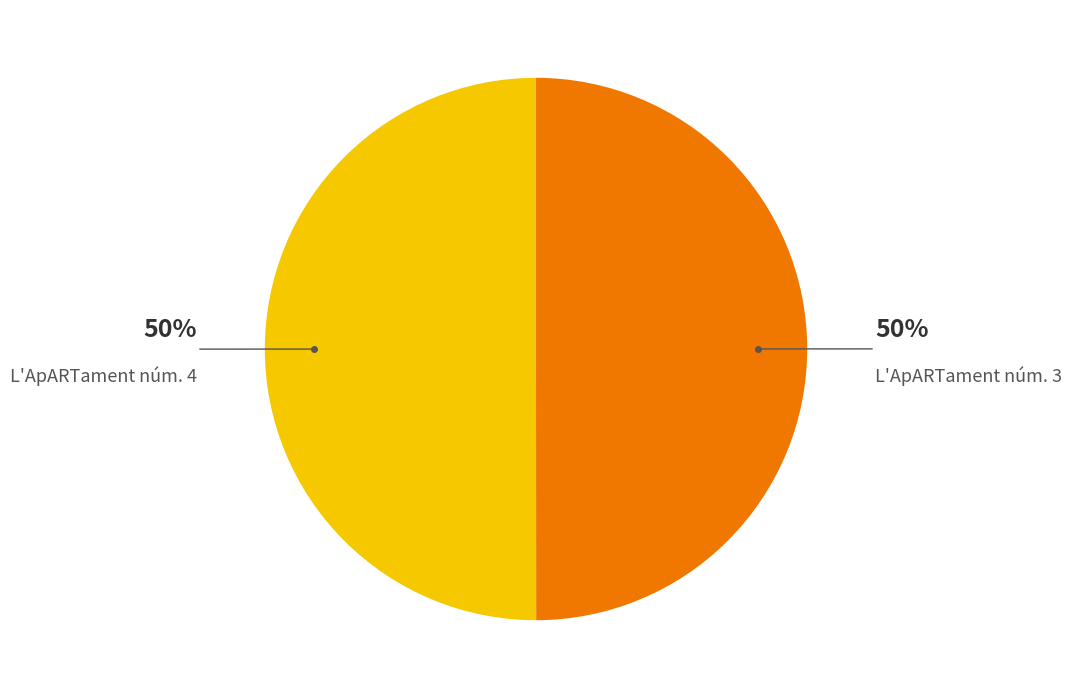

How many segments does this pie chart have?

2